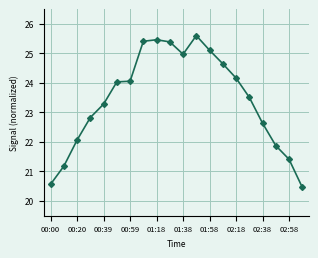

What is the value of the 19th point from the left?

21.4